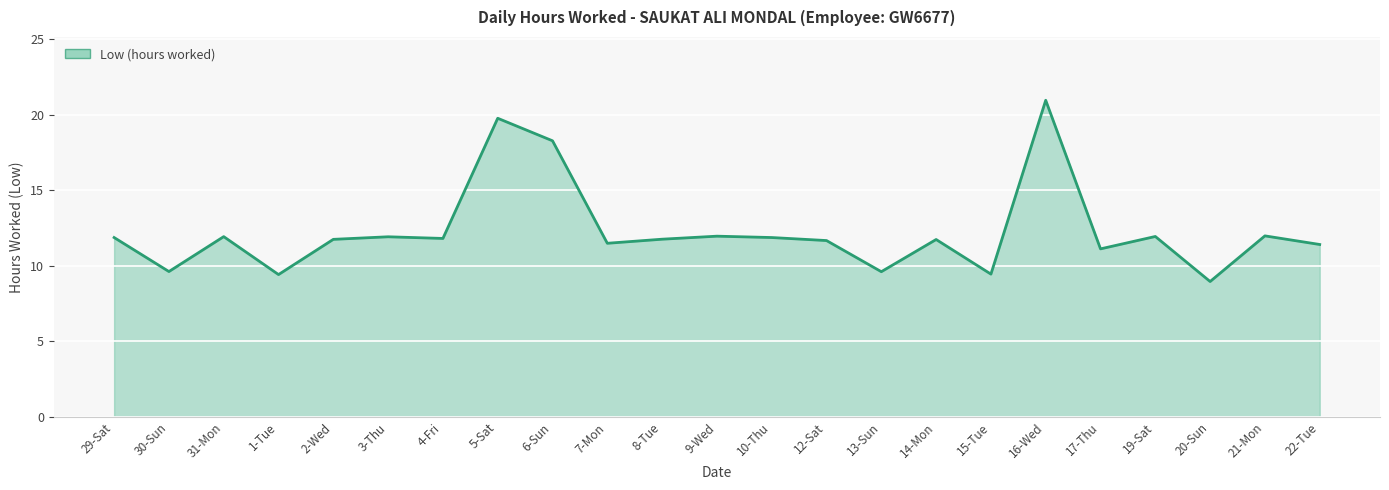

At which category does the data reach its first local valley?

30-Sun